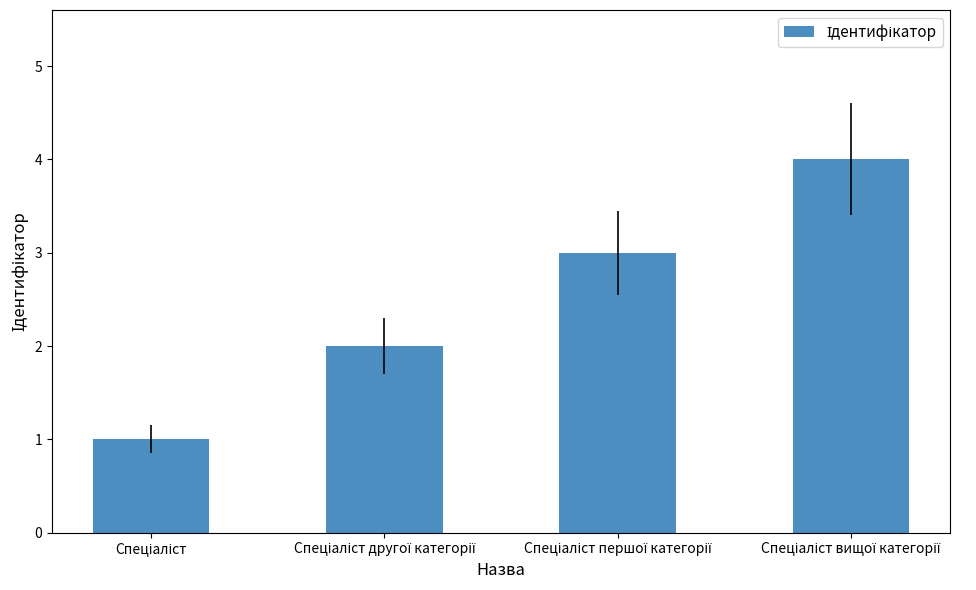

What is the maximum value shown in the chart?

4